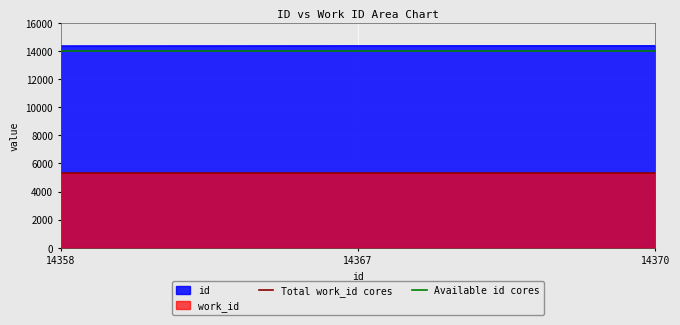

Which series has the largest total across all categories?

Available id cores